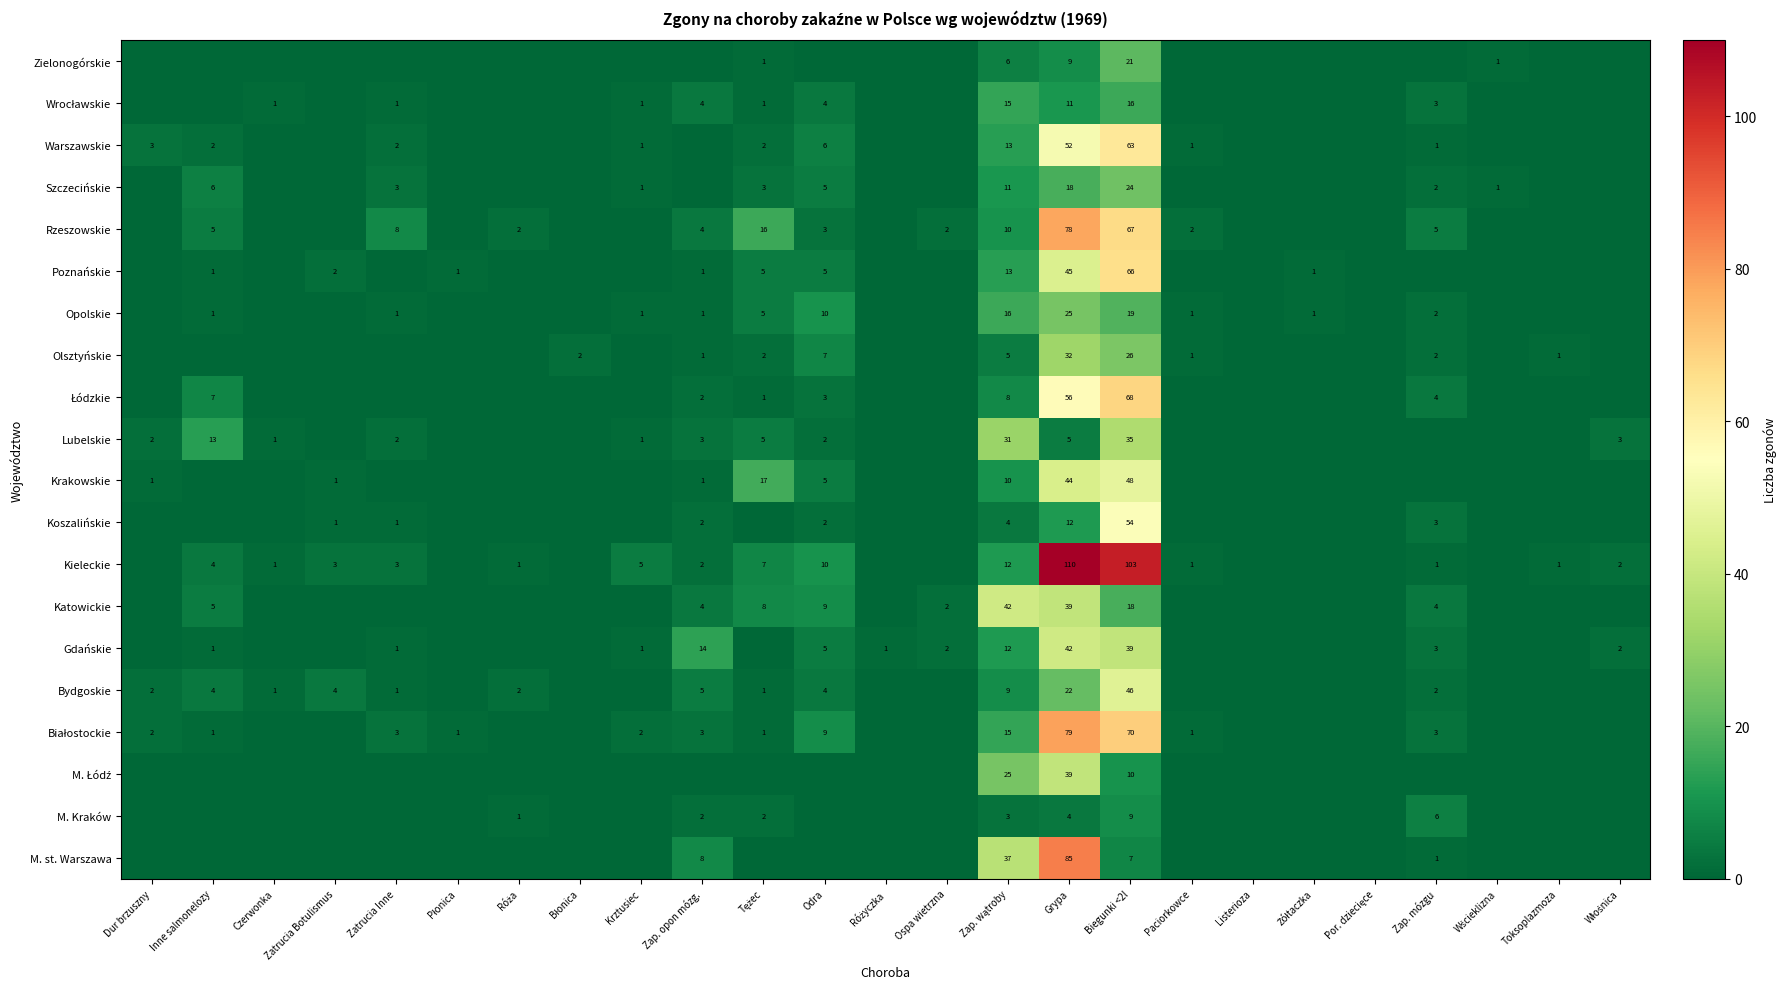

What is the total value across all series at Biegunki <2l?

809